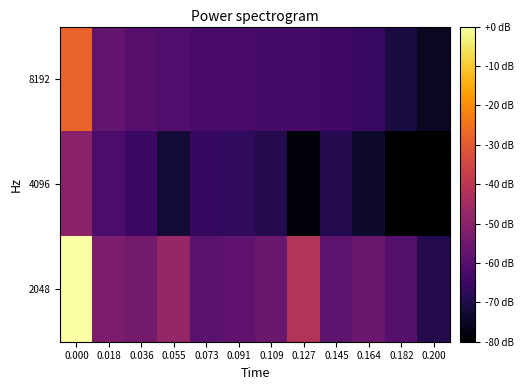

Reading left to right, transcribe all the data shown in this chart.

8192: 0.000=-27.9	0.018=-57.6	0.036=-59.9	0.055=-61.1	0.073=-62.6	0.091=-62.7	0.109=-63.0	0.127=-63.0	0.145=-64.0	0.164=-65.6	0.182=-71.2	0.200=-74.9
4096: 0.000=-49.9	0.018=-62.2	0.036=-65.1	0.055=-72.4	0.073=-66.0	0.091=-67.0	0.109=-69.1	0.127=-78.5	0.145=-68.8	0.164=-73.4	0.182=-80.0	0.200=-79.8
2048: 0.000=0.0	0.018=-52.7	0.036=-54.2	0.055=-47.2	0.073=-58.9	0.091=-57.9	0.109=-56.2	0.127=-41.4	0.145=-58.7	0.164=-56.4	0.182=-60.2	0.200=-69.3